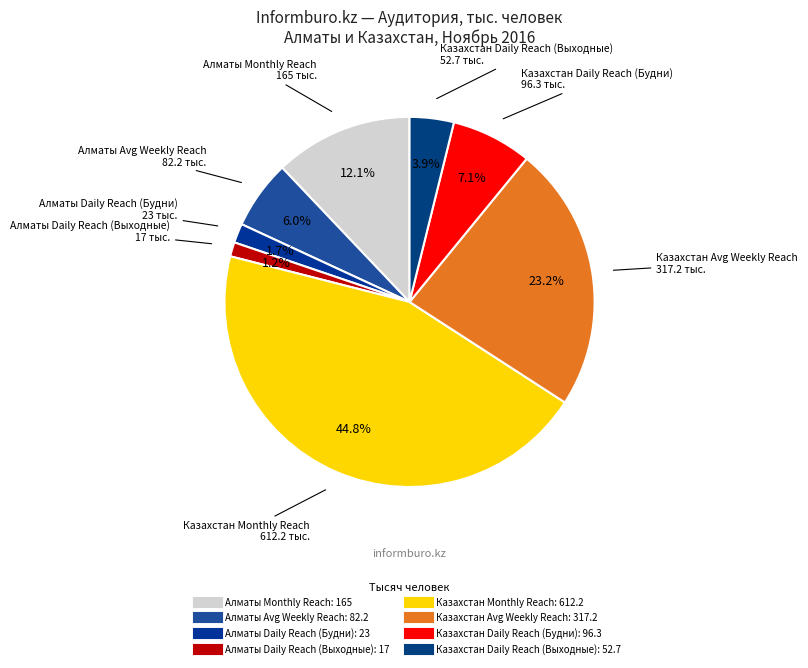

How many slices are in this pie chart?

8